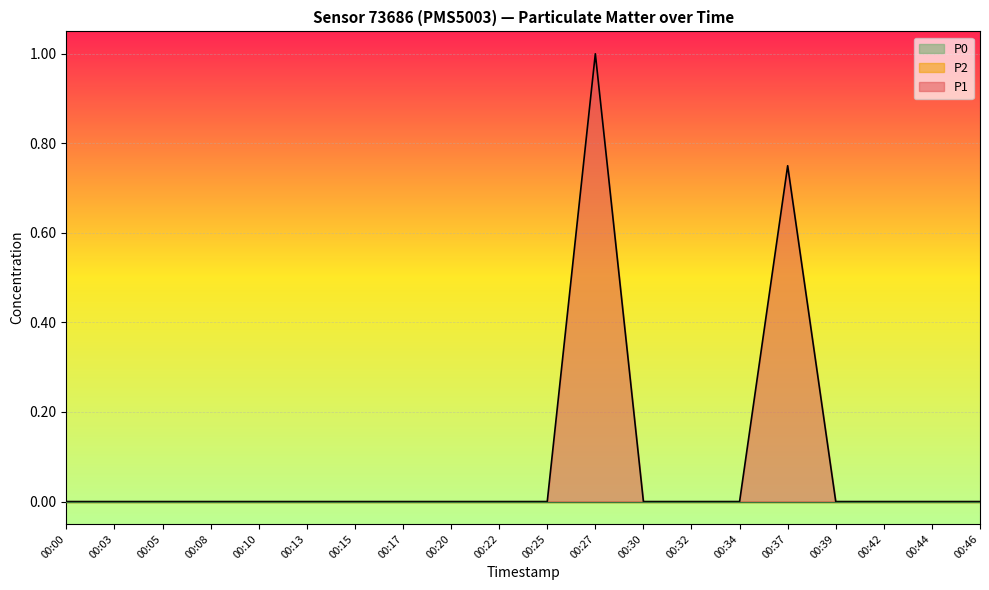

Which series has the widest spread of values?

P1